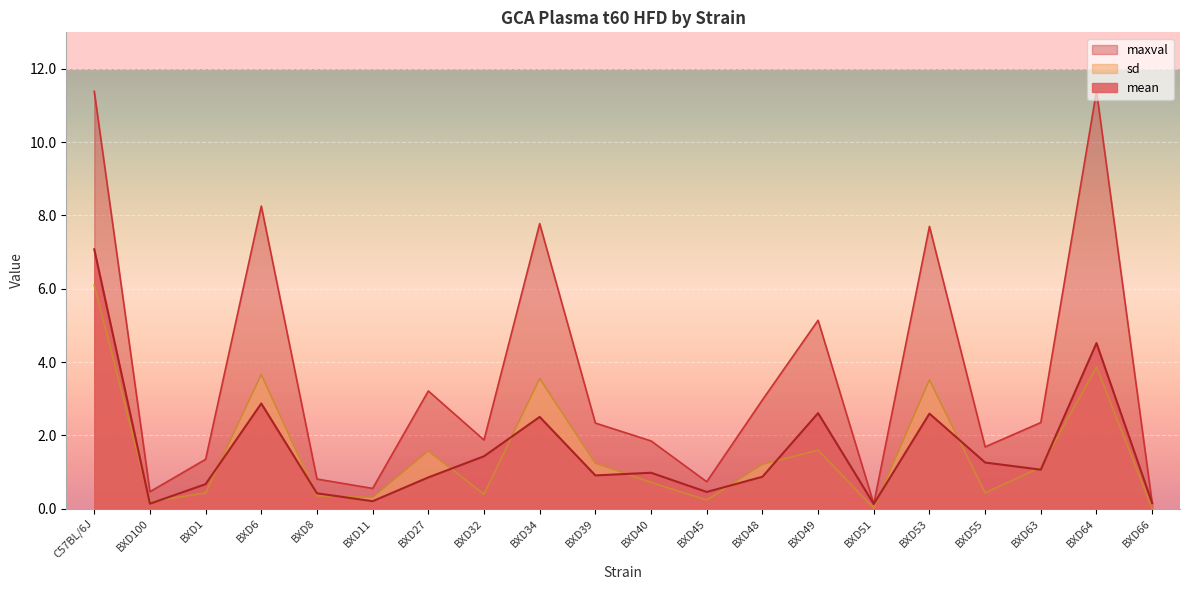

Where does the sd series first go above 1?

C57BL/6J